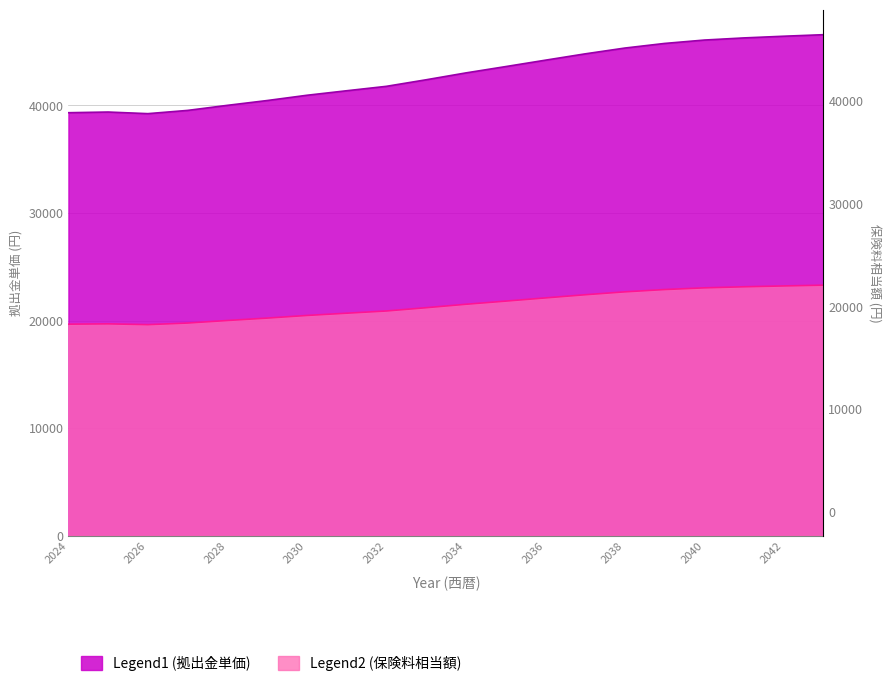

The value of Legend1 (拠出金単価) at 2026 is 39233.1. True or false?

True